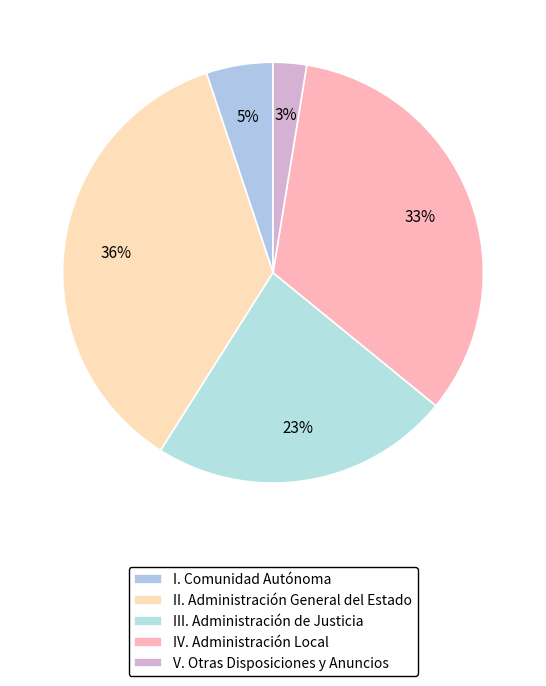

Is the sum of V. Otras Disposiciones y Anuncios and IV. Administración Local greater than half?

No